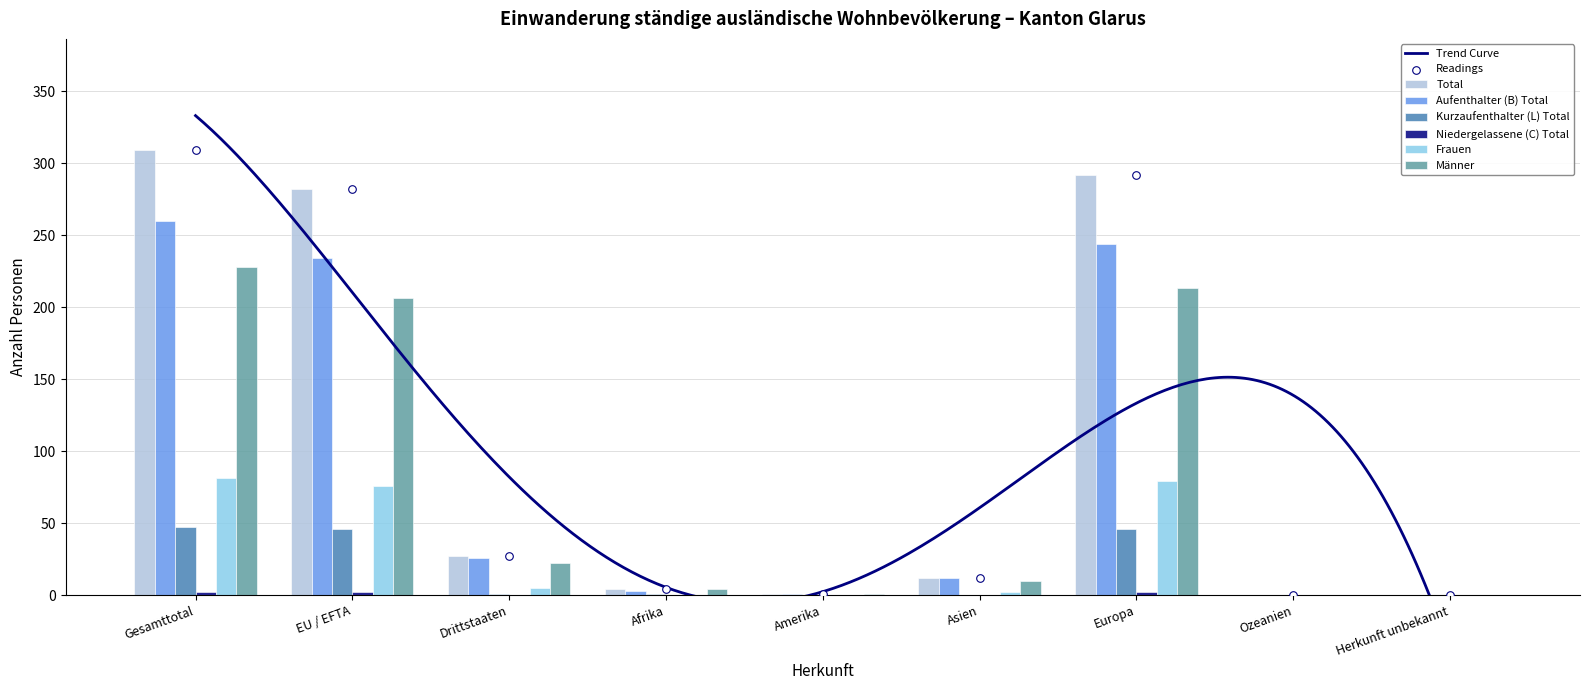

Is the value of Männer at Drittstaaten greater than the value of Kurzaufenthalter (L) Total at Drittstaaten?

Yes